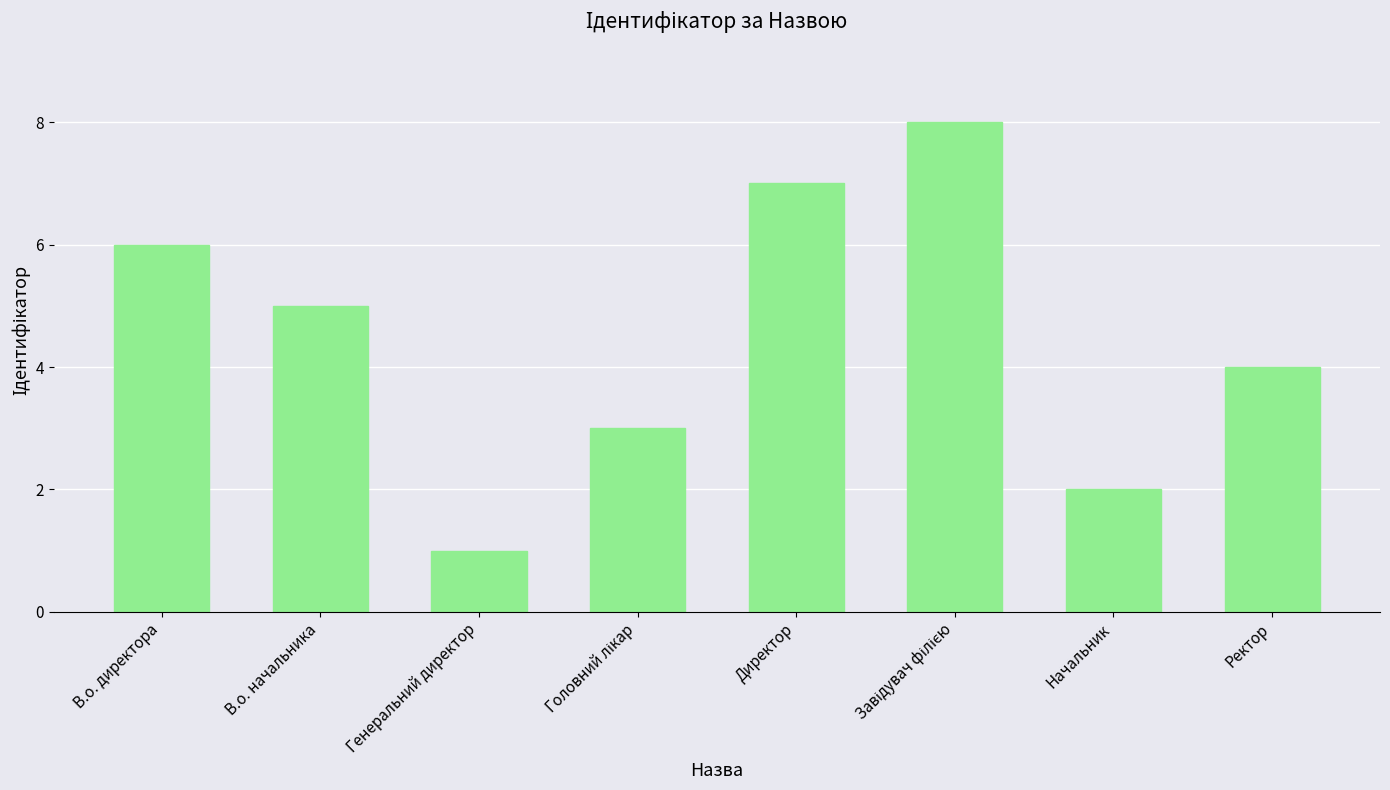

At which label does the data first exceed 5?

В.о. директора